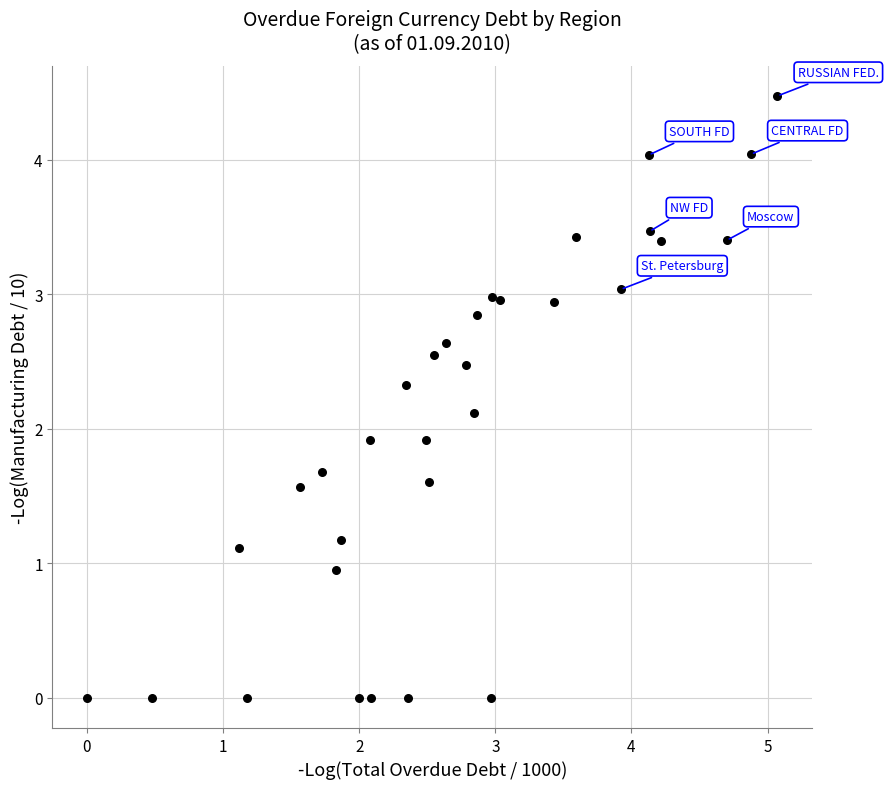

What is the range of X values (max minus min)?

5.1